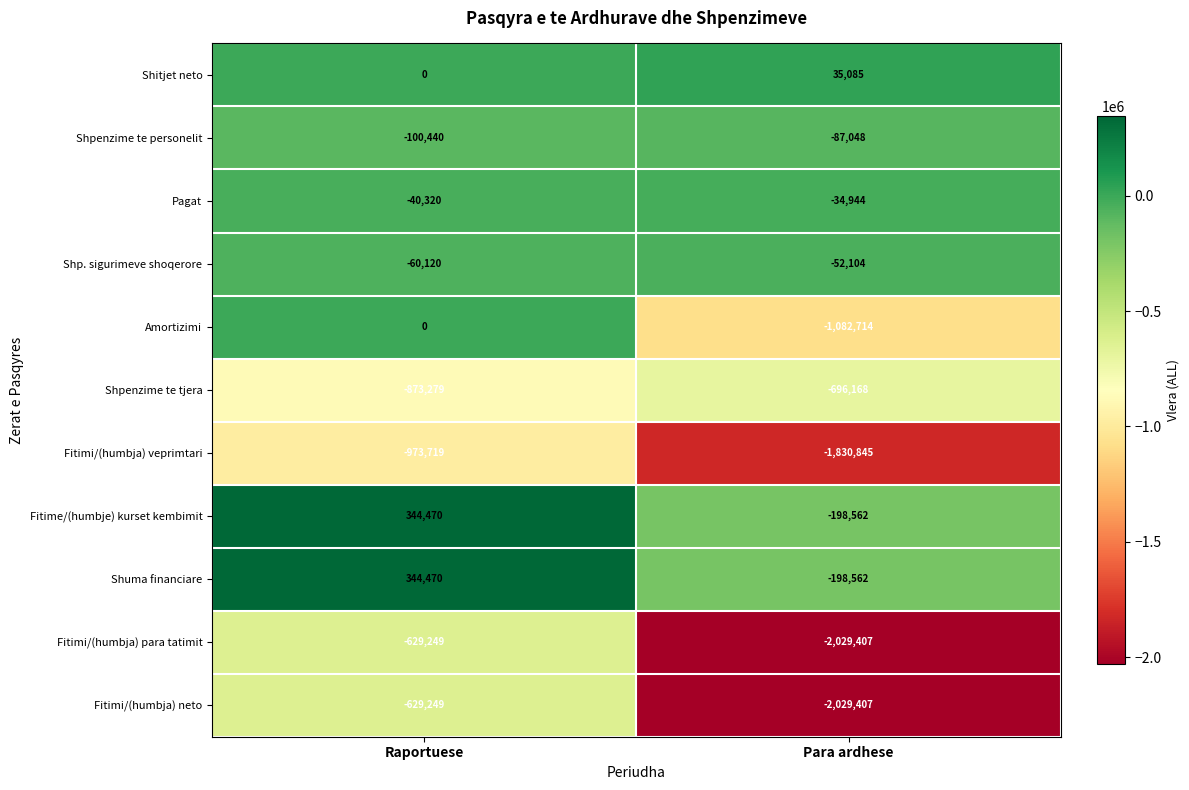

Reading left to right, extract all data points from this chart.

Shitjet neto: 0	35085
Shpenzime te personelit: -100440	-87048
Pagat: -40320	-34944
Shp. sigurimeve shoqerore: -60120	-52104
Amortizimi: 0	-1082714
Shpenzime te tjera: -873279	-696168
Fitimi/(humbja) veprimtari: -973719	-1830845
Fitime/(humbje) kurset kembimit: 344470	-198562
Shuma financiare: 344470	-198562
Fitimi/(humbja) para tatimit: -629249	-2029407
Fitimi/(humbja) neto: -629249	-2029407